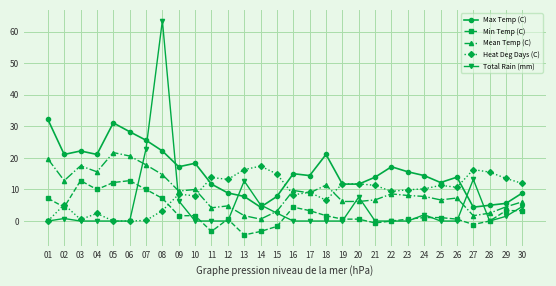

How many distinct data groups are displayed?

5